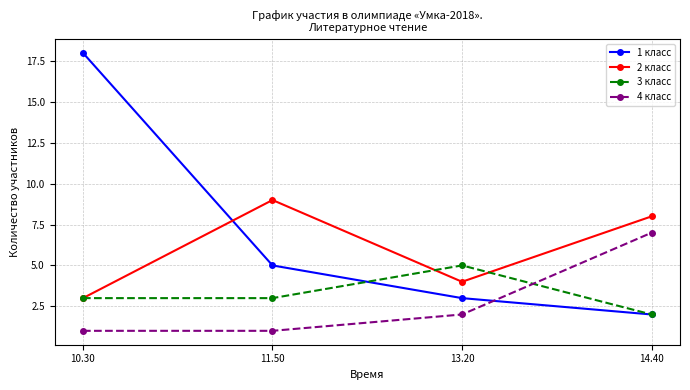

What is the label of the 4th point from the left?

14.40